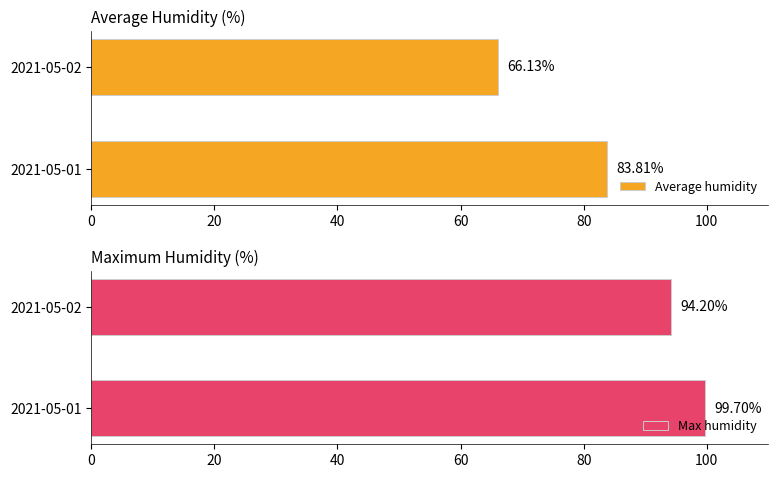

How many bars are there in total?

4